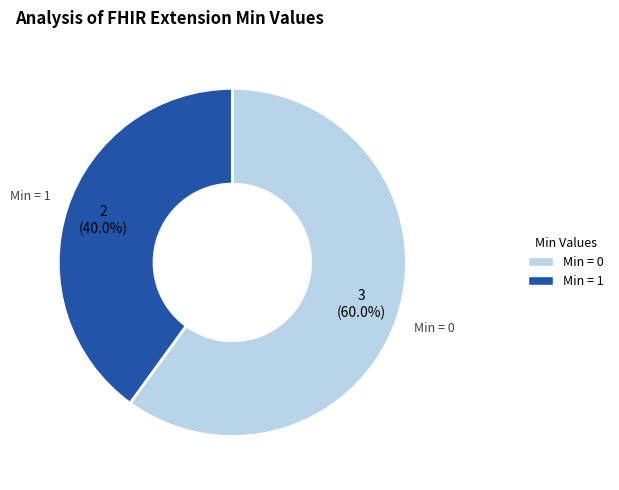

Which category accounts for the majority?

Min = 0